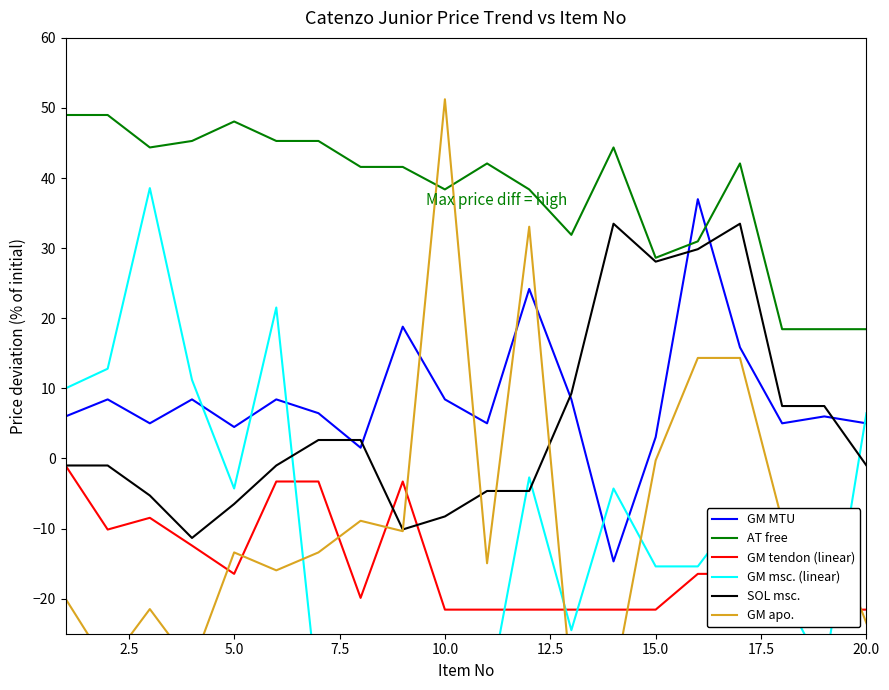

At how many categories does at least one series exceed 1?

20